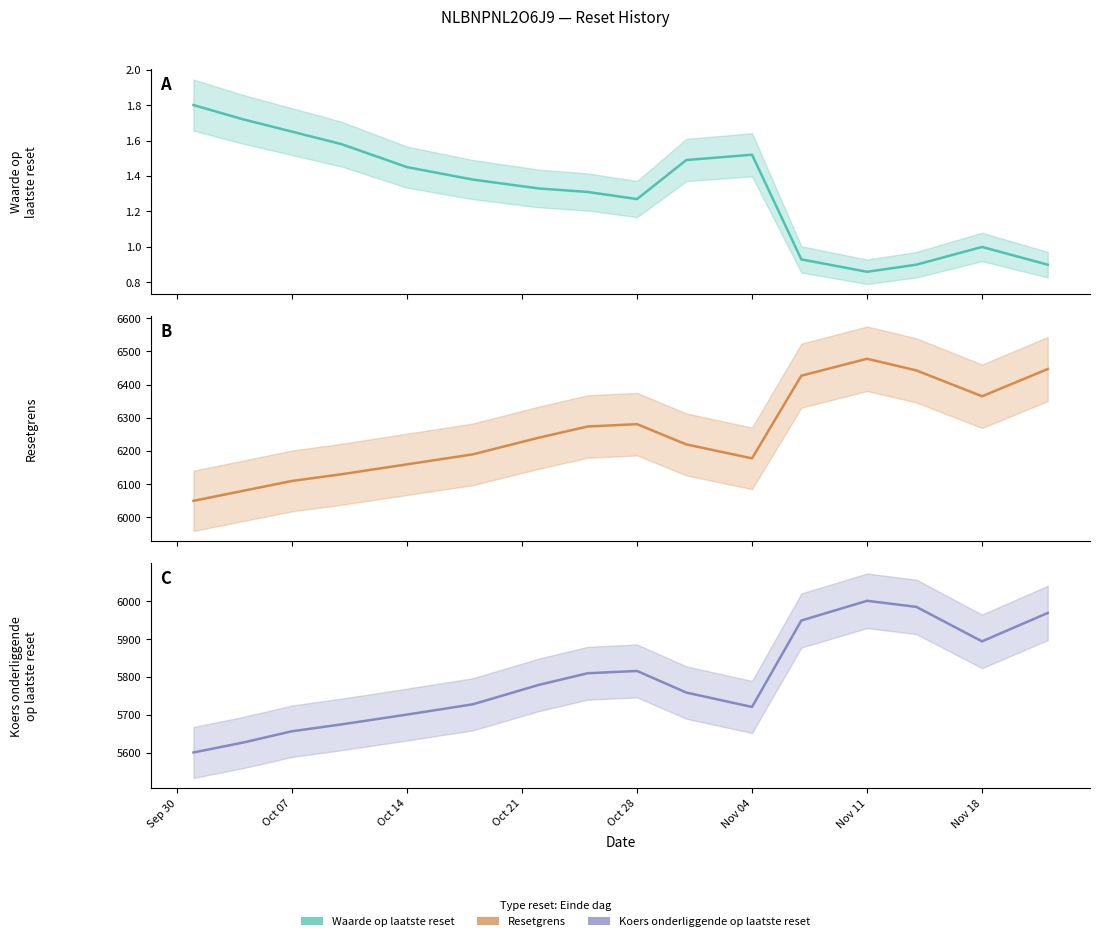

At which category is the sum across all series the highest?

Nov 11